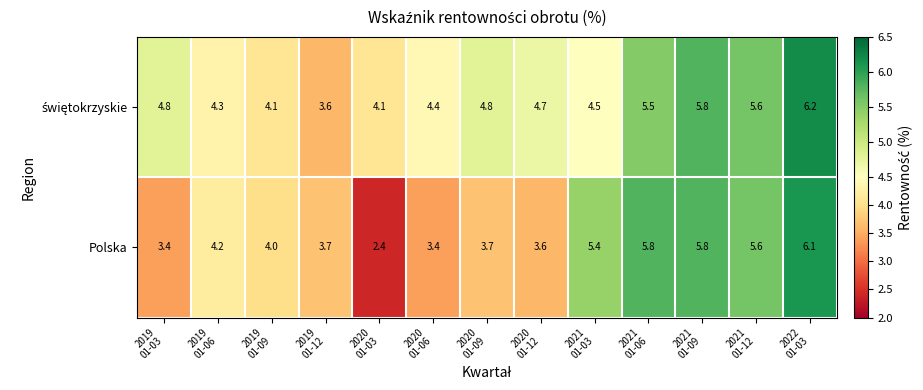

What is the difference between the second highest and minimum values in the Polska series?

3.4